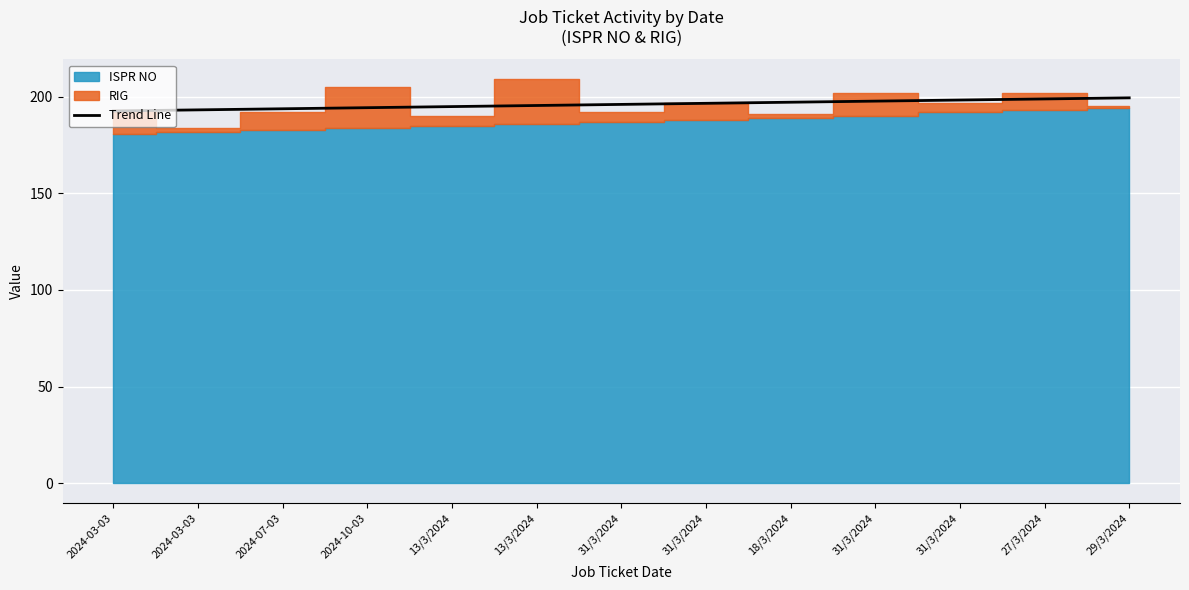

What is the label of the 9th point from the left?

18/3/2024